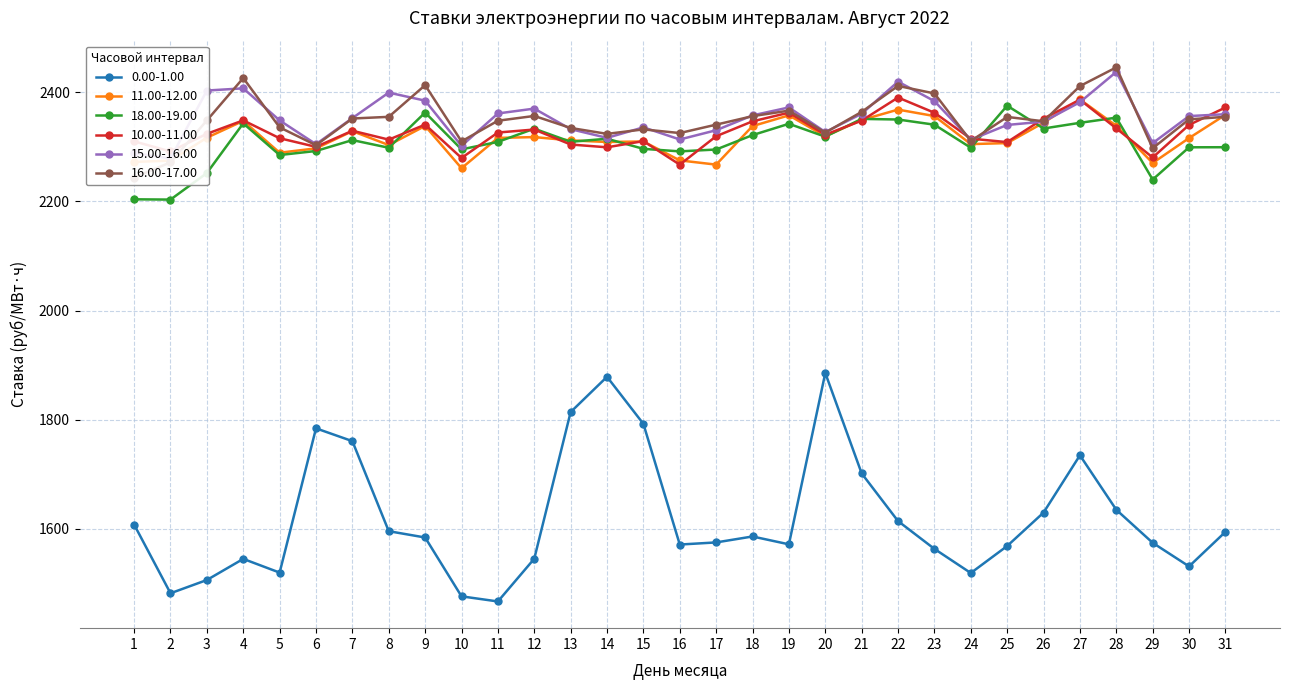

Is the value of 0.00-1.00 at 14 greater than the value of 15.00-16.00 at 16?

No